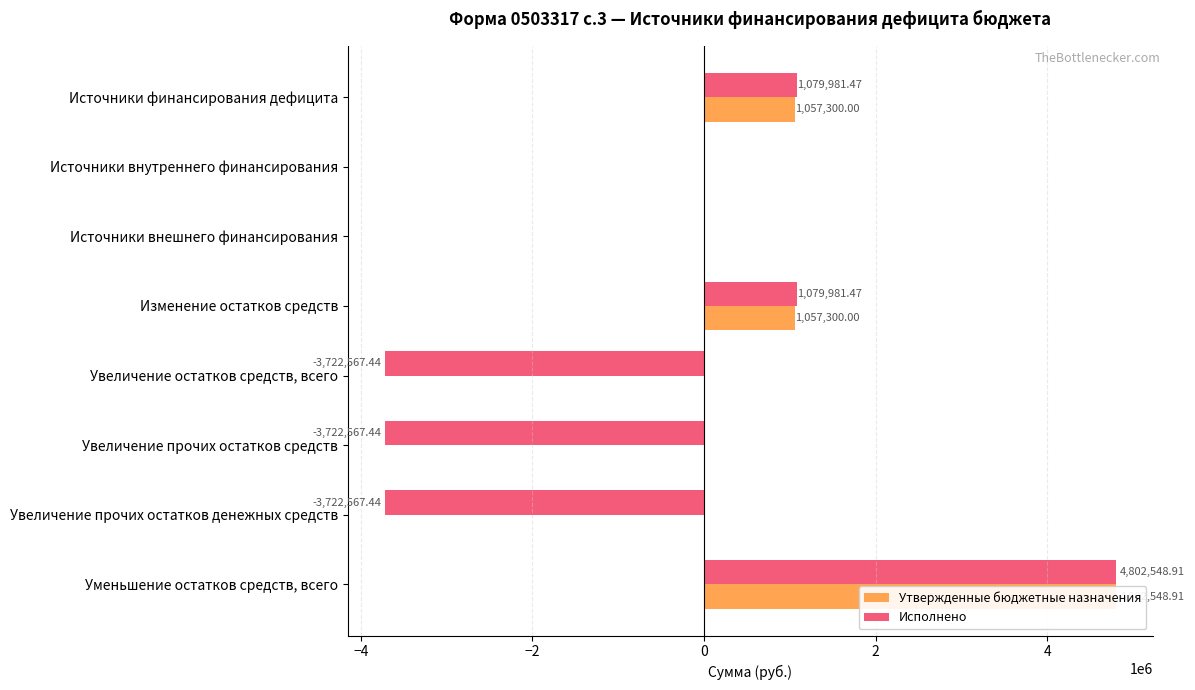

What position from the right is Увеличение прочих остатков средств?

3